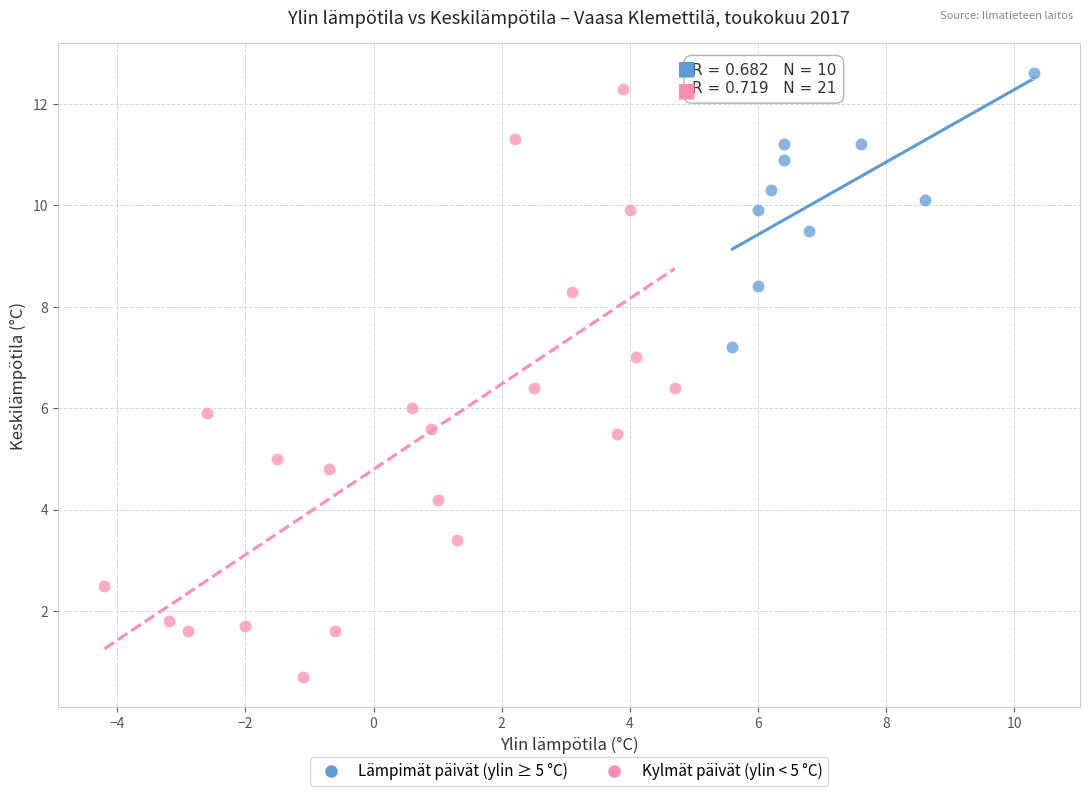

Which series contains the lowest Y value?

Kylmät päivät (ylin < 5 °C)